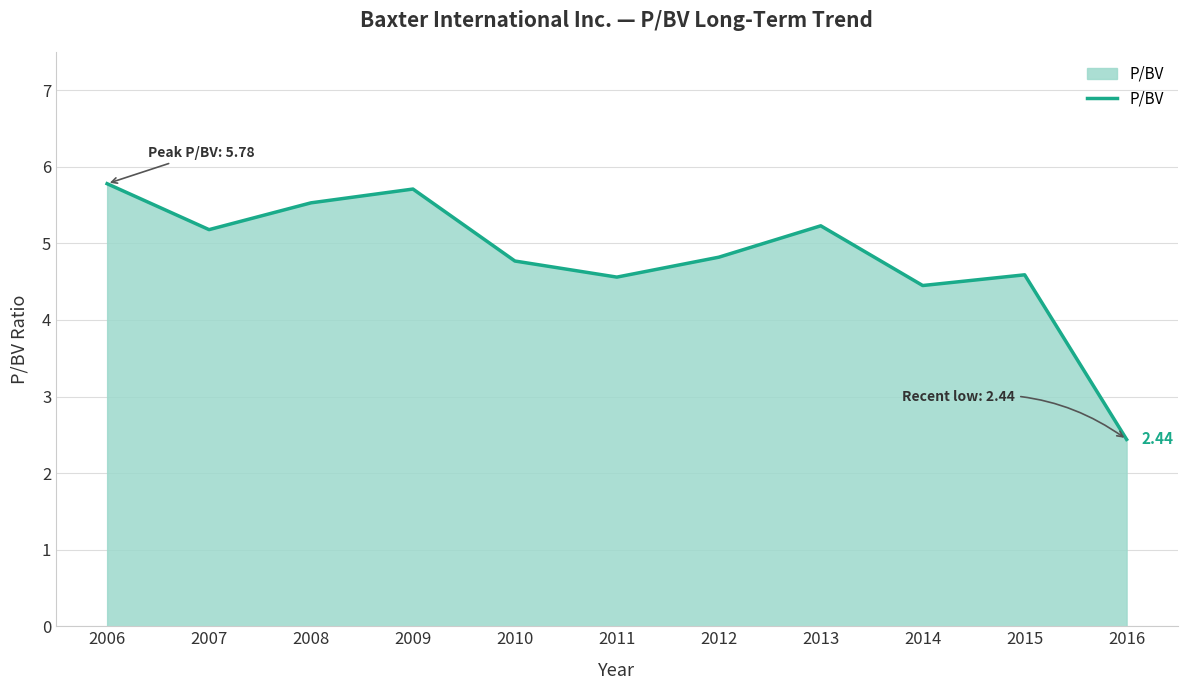

The value at 2016 is 0.8. True or false?

False